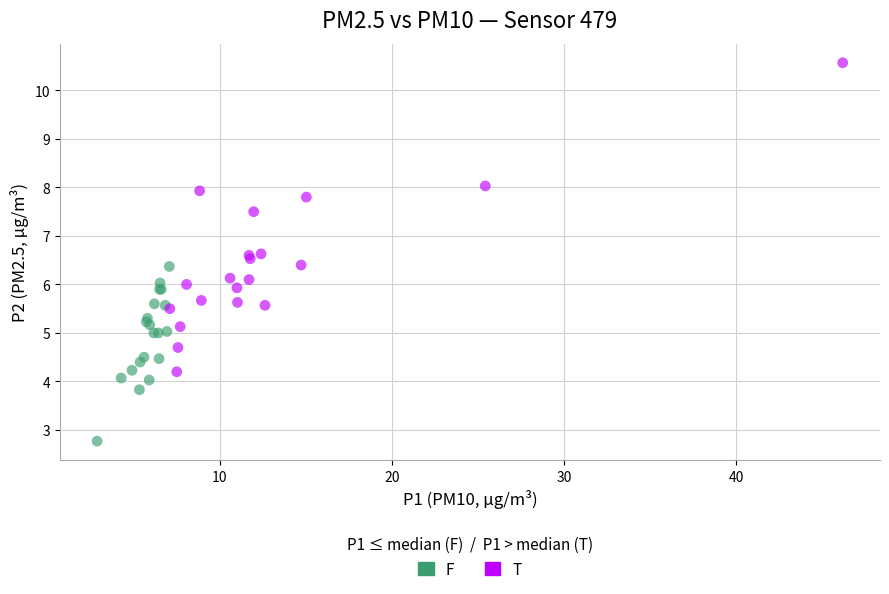

Which series has the largest Y range (max minus min)?

T